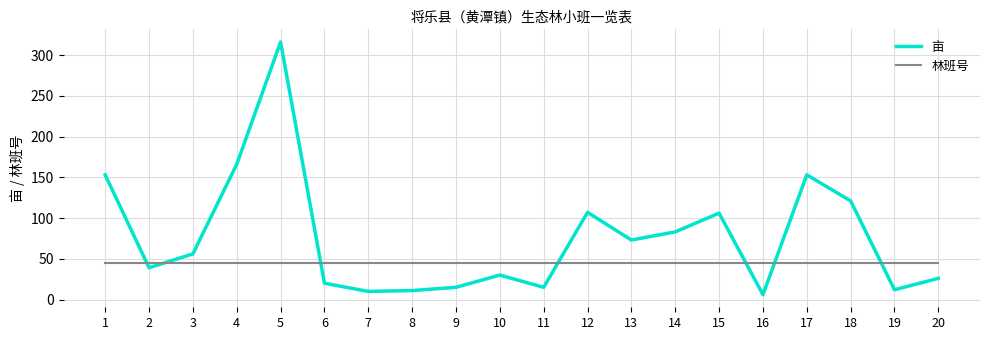

What is the highest value of the 林班号 series?

45